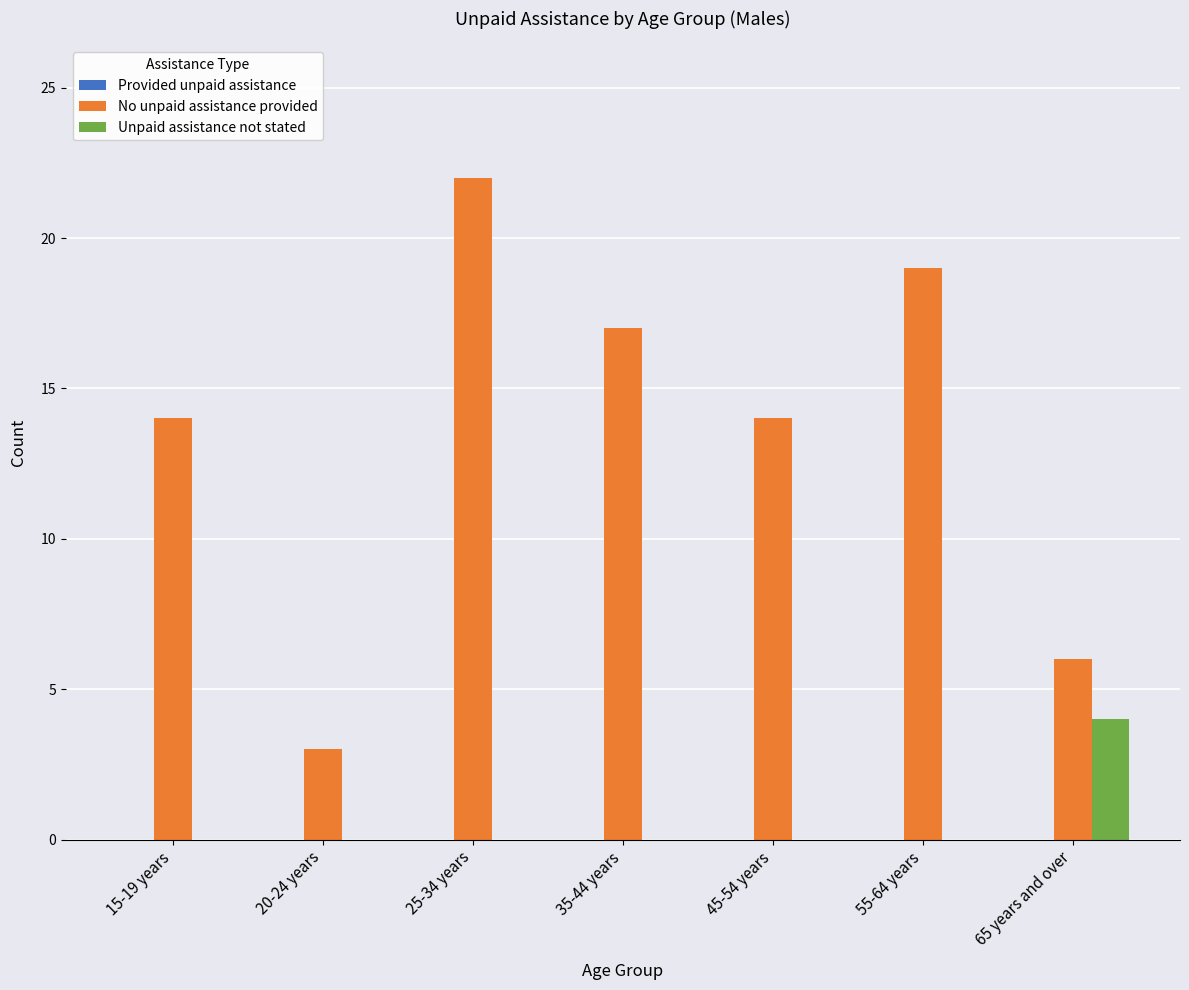

Which series changed the most between 15-19 years and 55-64 years?

No unpaid assistance provided